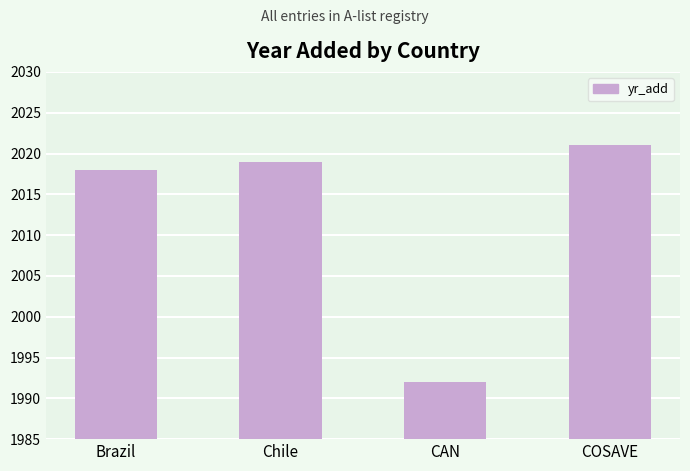

Are the bars grouped side by side (vs. stacked)?

No